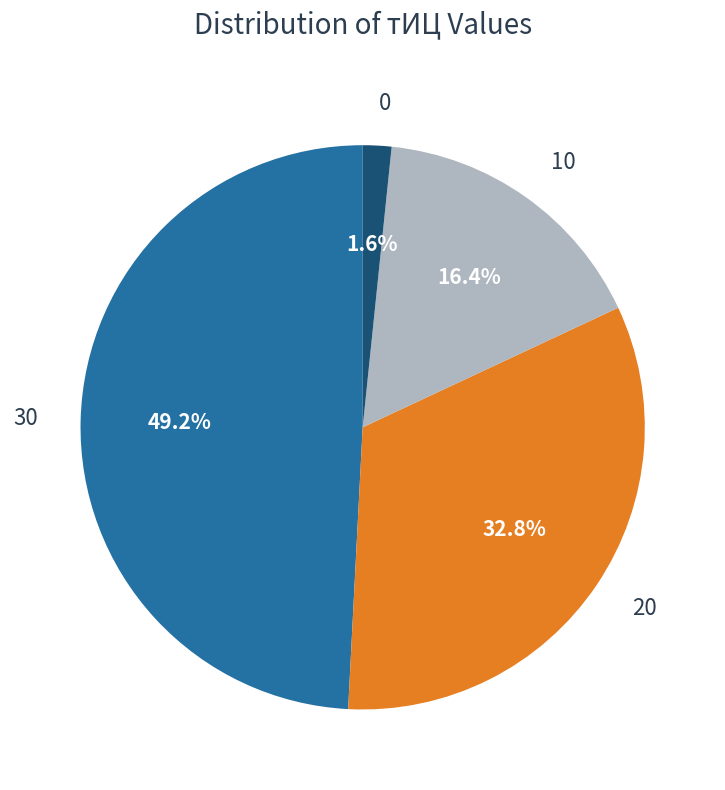

How many segments does this pie chart have?

4